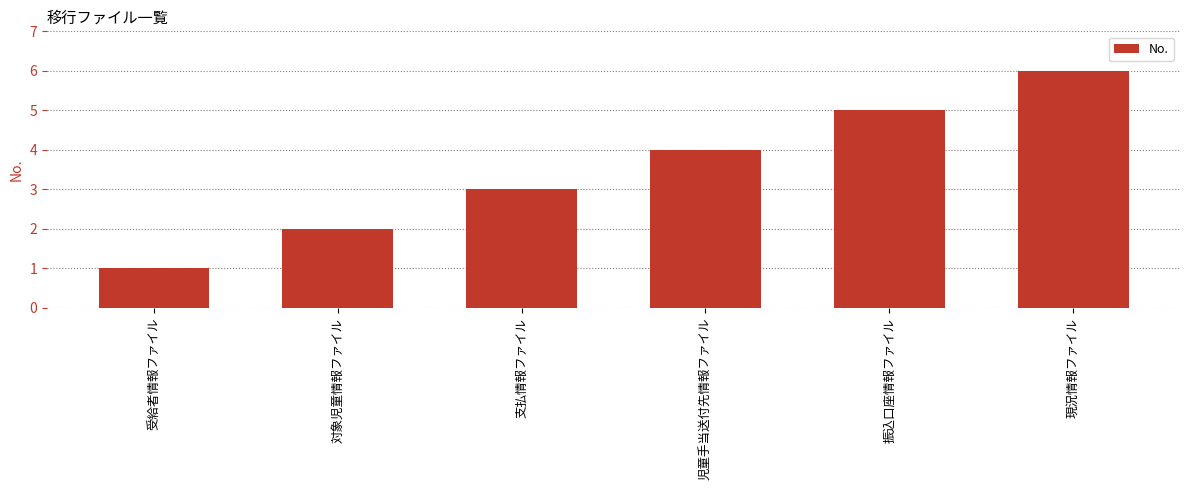

The chart shows a value of 5 at 支払情報ファイル. True or false?

False